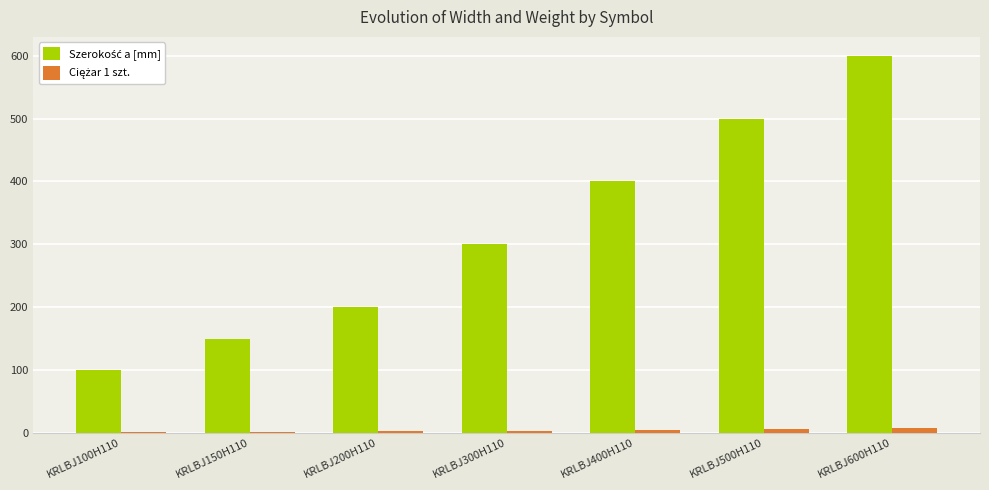

At which category is the sum across all series the highest?

KRLBJ600H110